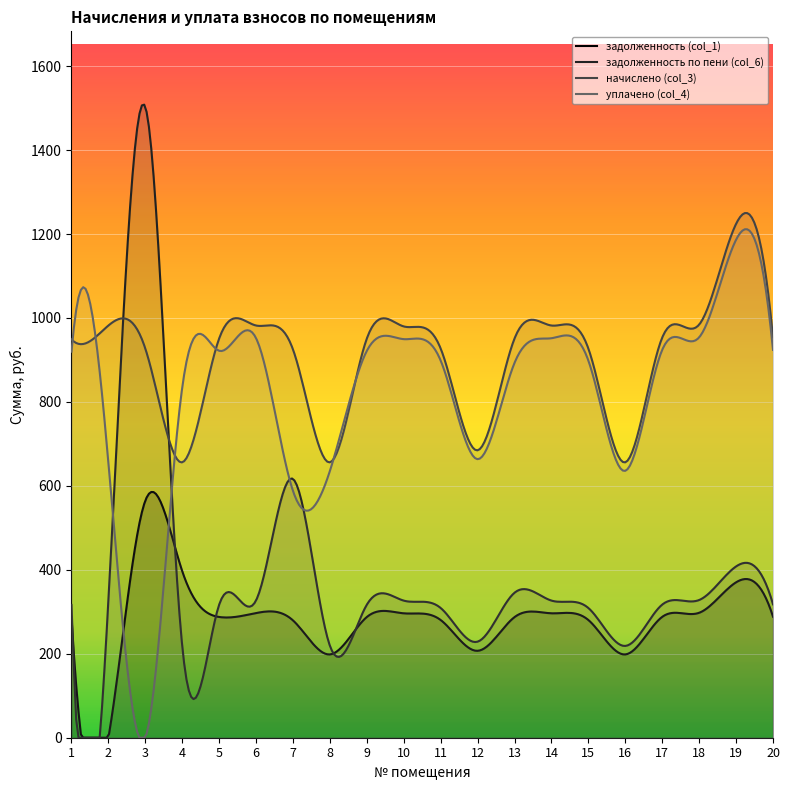

How many values in the задолженность (col_1) series exceed 287?

13